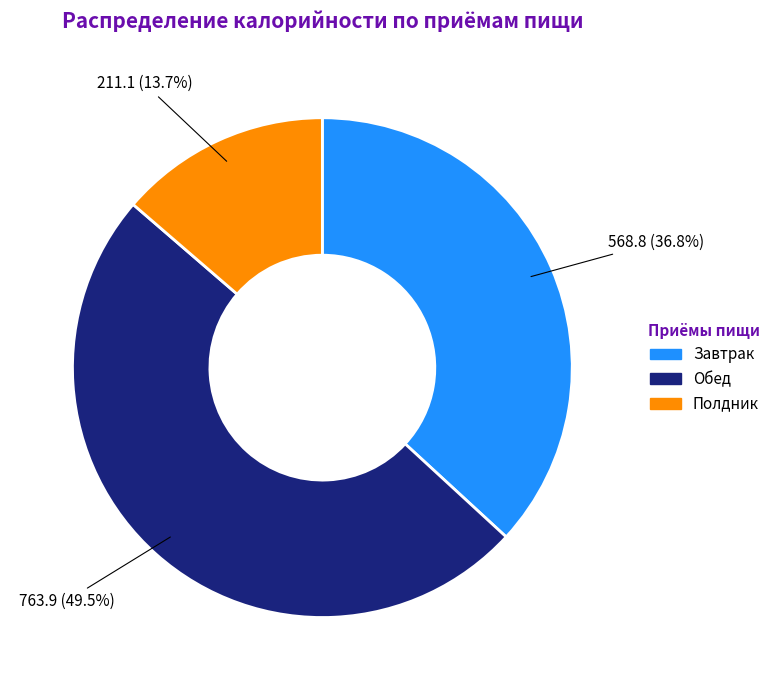

Is the sum of Завтрак and Обед greater than half?

Yes